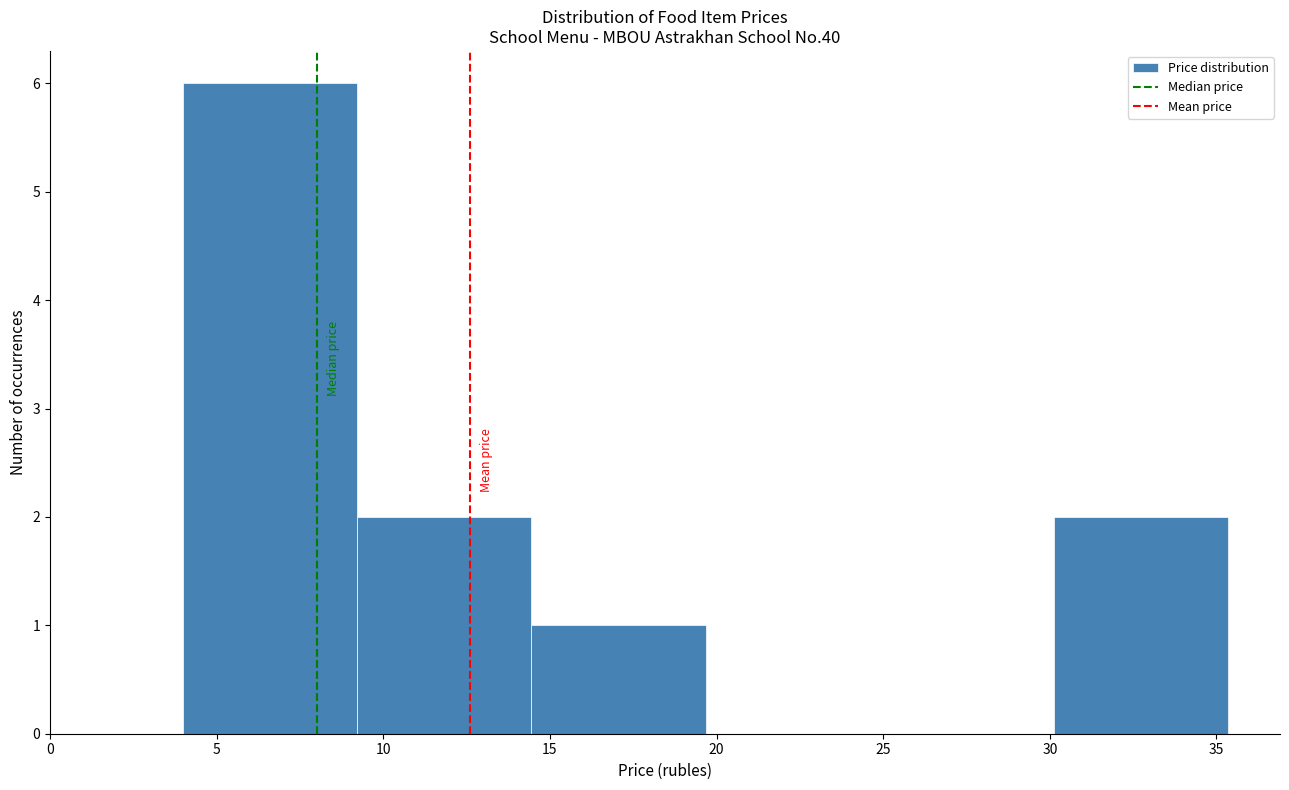

Reading left to right, transcribe this chart: for each bar, give the range it covers on the x-axis and its height. Neither the bar edges nor the heights are printed on the chart, so give them approximately, as read against the axes.

4.0 to 9.0: 6
9.0 to 14.5: 2
14.5 to 19.5: 1
19.5 to 25.0: 0
25.0 to 30.0: 0
30.0 to 35.5: 2